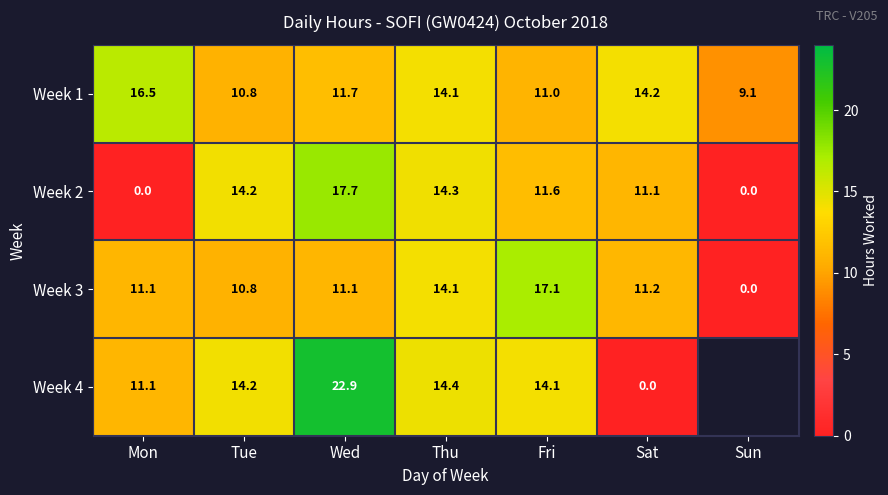

List the labels in order of Week 1 value, smallest first.

Sun, Tue, Fri, Wed, Thu, Sat, Mon